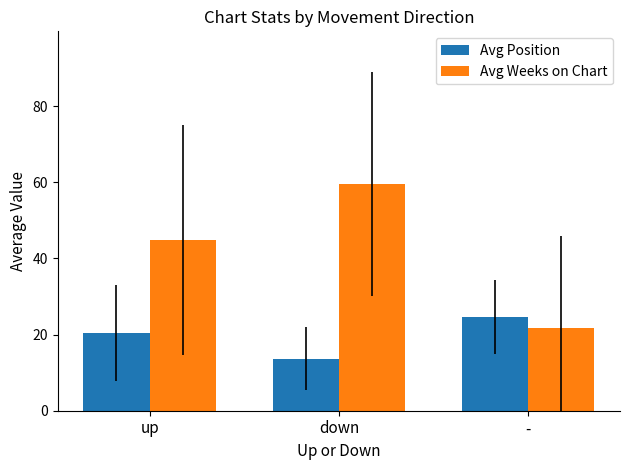

Which category has the highest value in the Avg Weeks on Chart series?

down